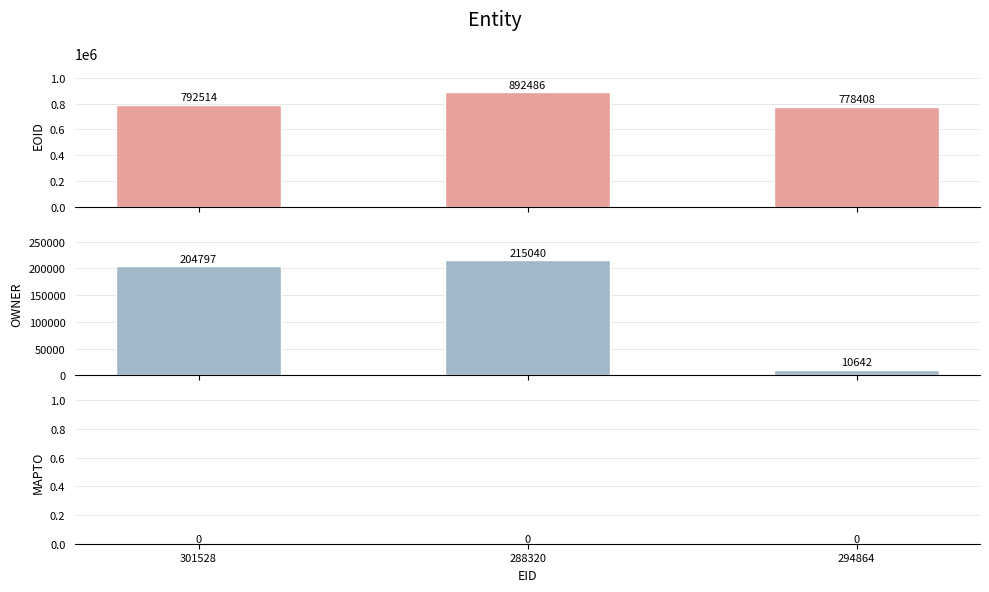

Which label corresponds to the largest value in the chart?

288320